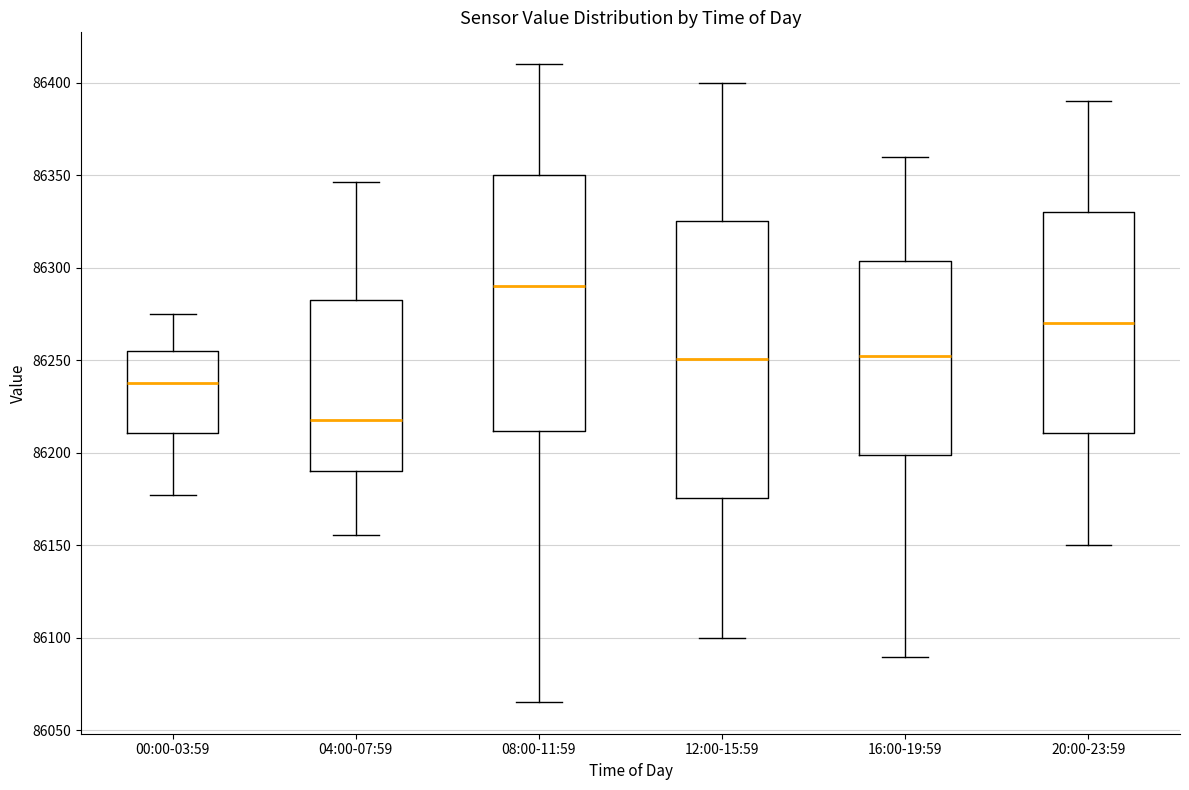

Reading left to right, read every box against the y-axis: the position of its median line, the range the box covers, and the ends of its whiskers. The values are not printed on the chart, so give them approximately, as read against the axis.

00:00-03:59: median 86240, box 86210 to 86255, whiskers 86175 to 86275
04:00-07:59: median 86220, box 86190 to 86285, whiskers 86155 to 86345
08:00-11:59: median 86290, box 86210 to 86350, whiskers 86065 to 86410
12:00-15:59: median 86250, box 86175 to 86325, whiskers 86100 to 86400
16:00-19:59: median 86250, box 86200 to 86305, whiskers 86090 to 86360
20:00-23:59: median 86270, box 86210 to 86330, whiskers 86150 to 86390